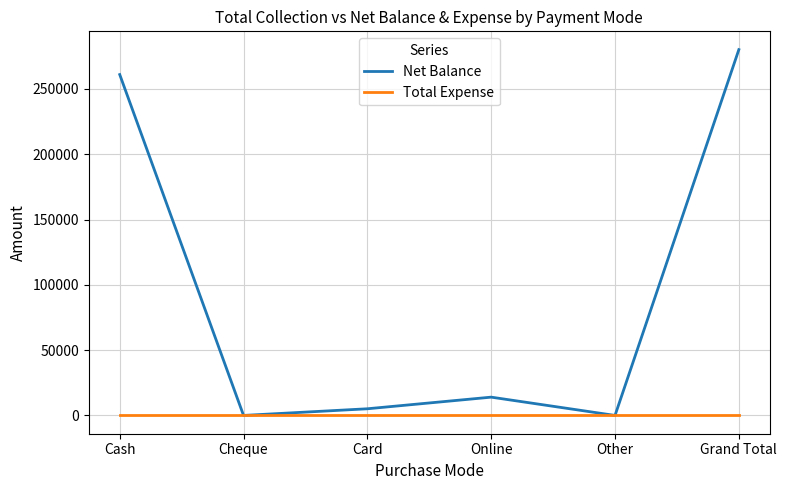

Rank the series by their average value, from highest to lowest.

Net Balance, Total Expense